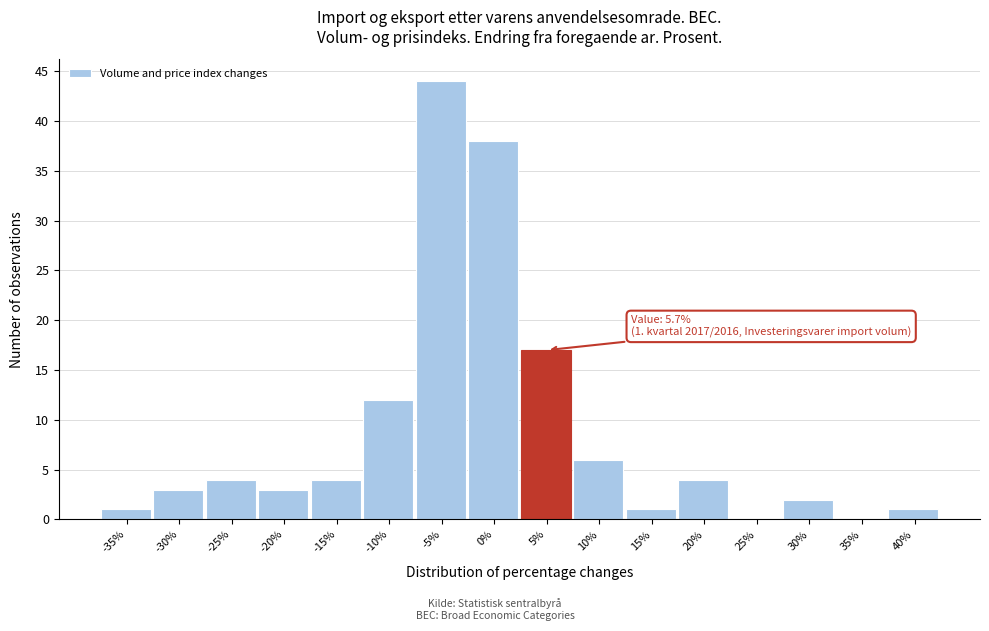

Reading left to right, list all the values displayed in this chart.

-35%=1	-30%=3	-25%=4	-20%=3	-15%=4	-10%=12	-5%=44	0%=38	5%=17	10%=6	15%=1	20%=4	25%=0	30%=2	35%=0	40%=1